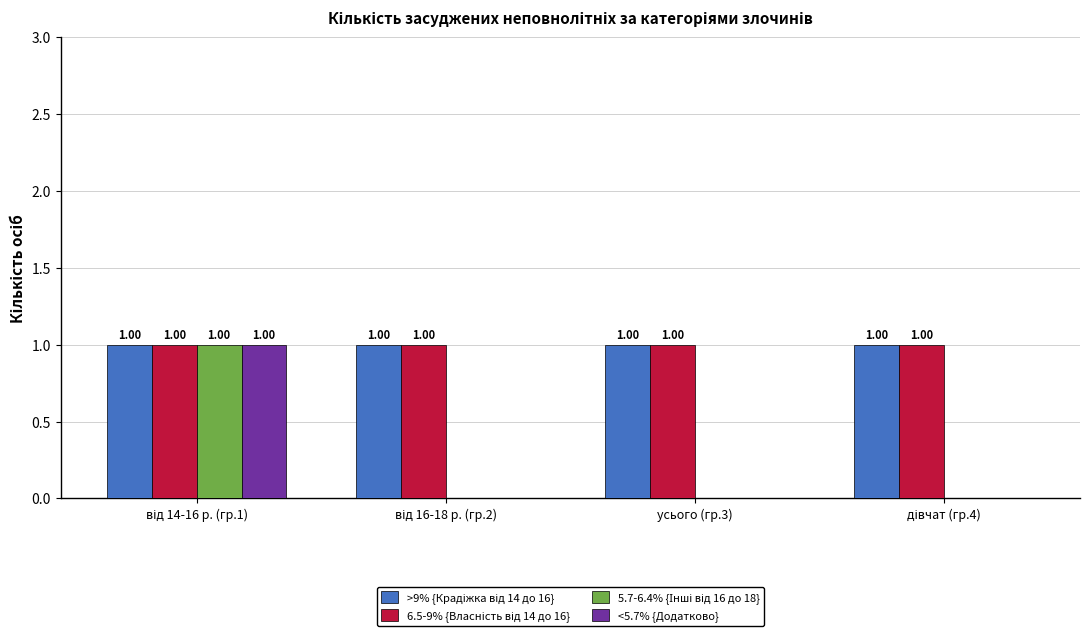

What position from the right is дівчат (гр.4)?

1